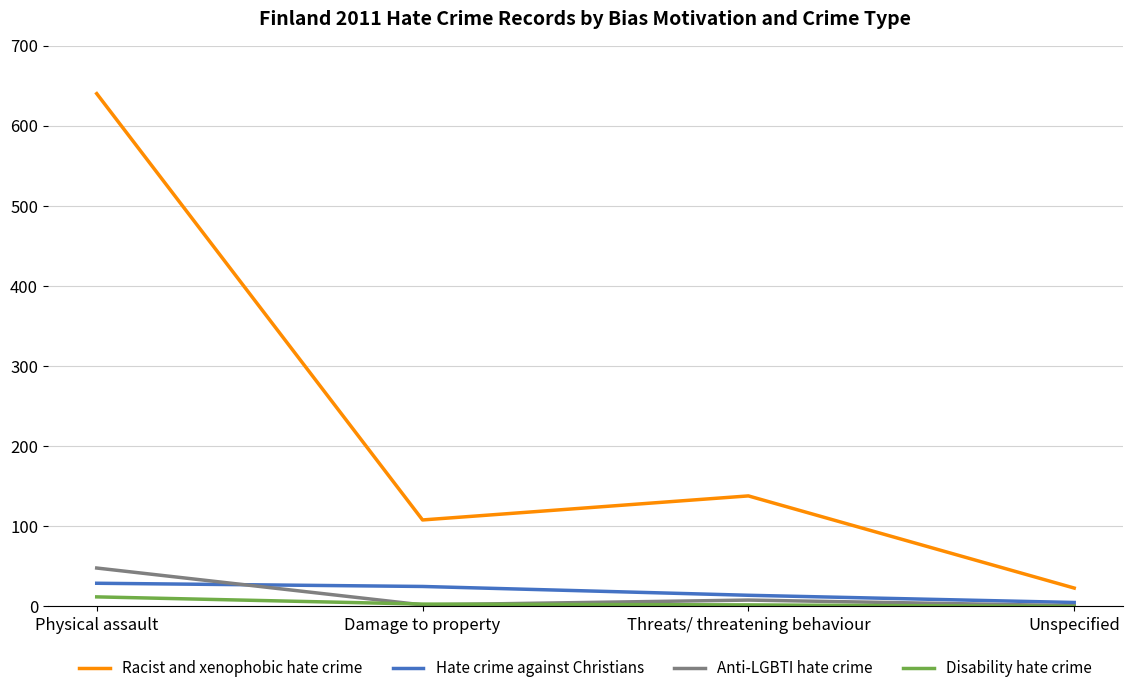

What position from the right is Damage to property?

3